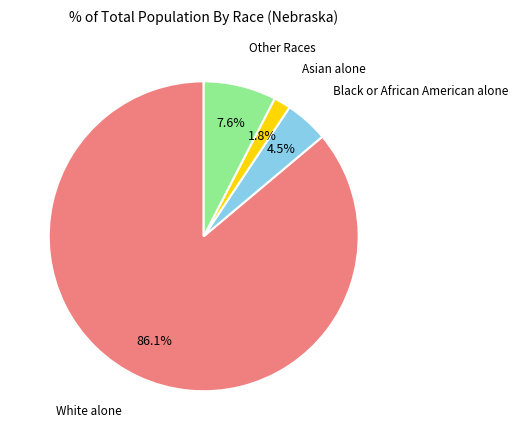

Between Asian alone and White alone, which is larger?

White alone